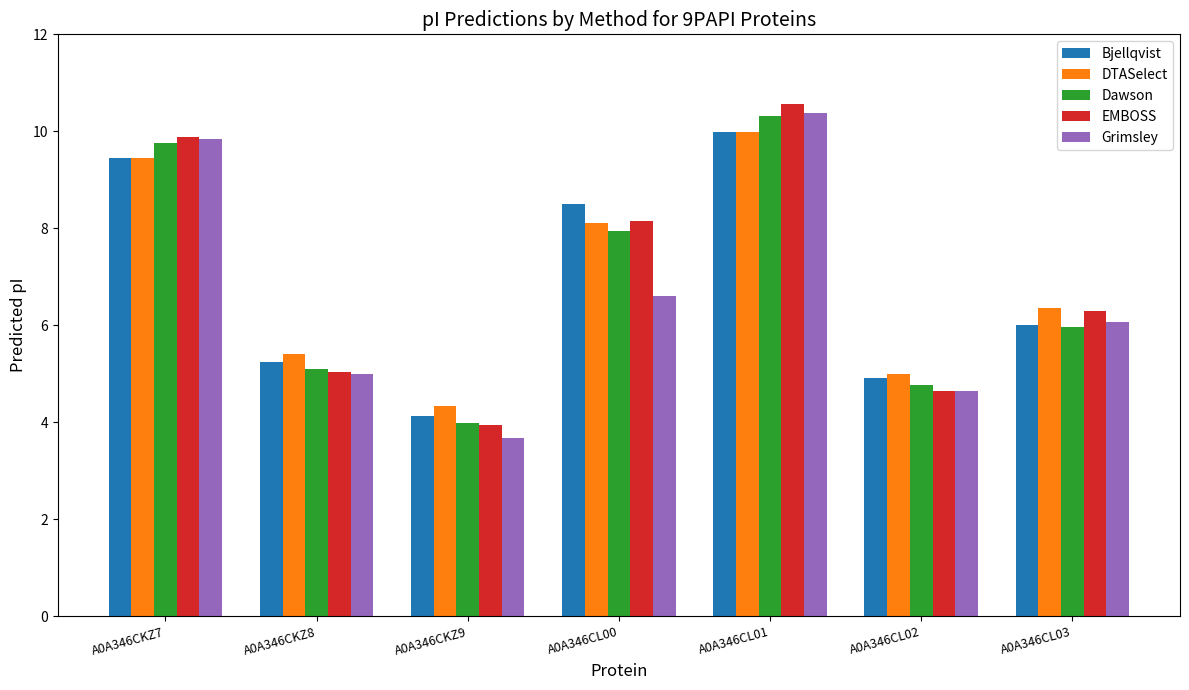

List the labels in order of Bjellqvist value, smallest first.

A0A346CKZ9, A0A346CL02, A0A346CKZ8, A0A346CL03, A0A346CL00, A0A346CKZ7, A0A346CL01